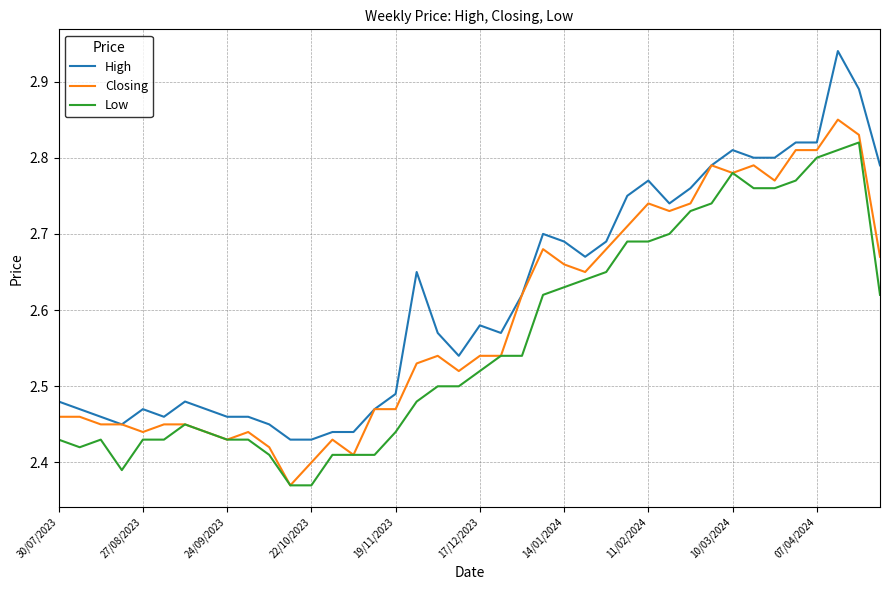

Which series has the largest range (max minus min)?

High